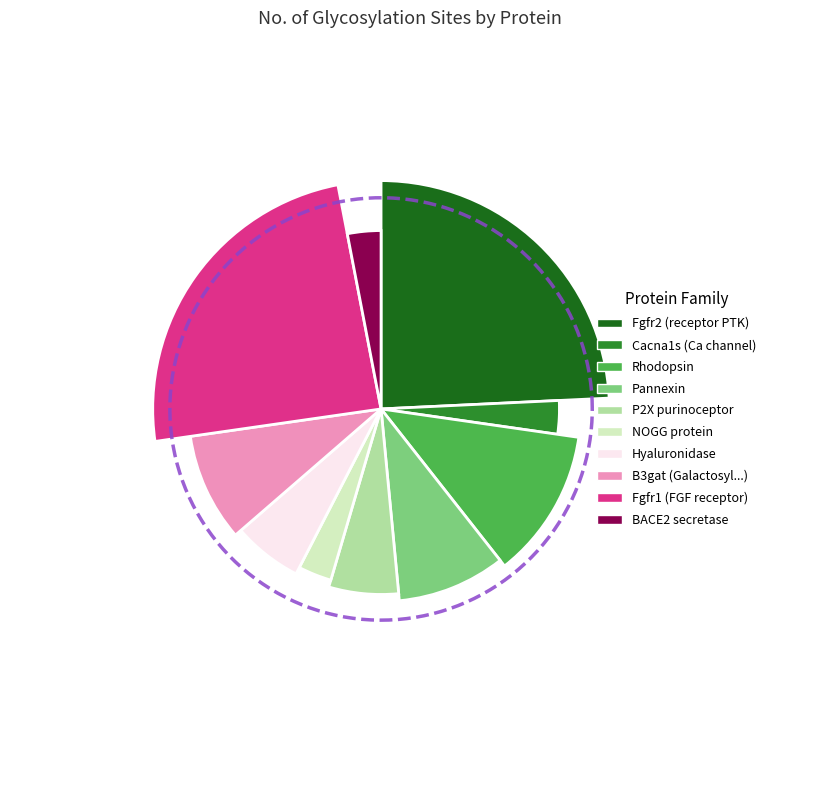

To the nearest percent, what portion does Voltage-dependent L-type calcium channel (Cacna1s) represent?

3%